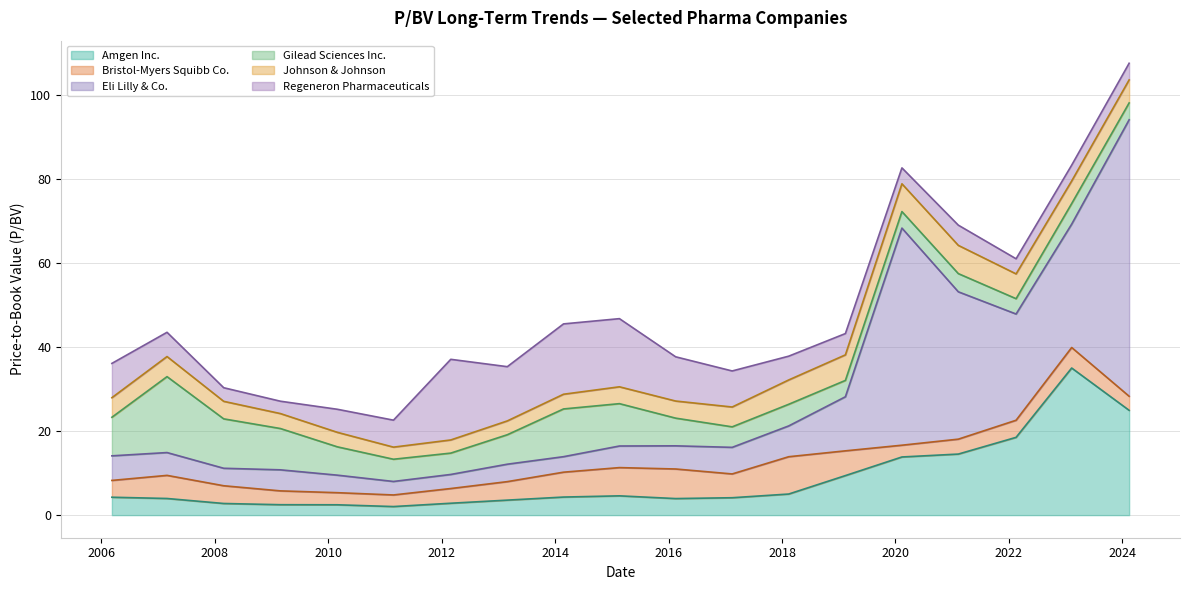

Which category has the lowest value in the Bristol-Myers Squibb Co. series?

2011-02-25